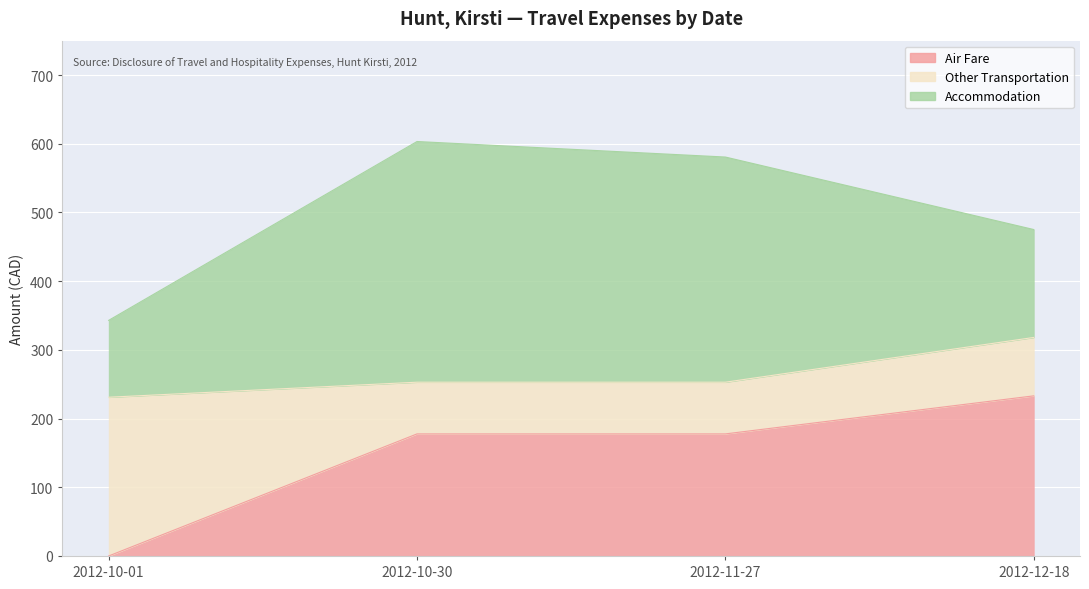

Reading right to left, what are all the values shown in this chart?

Air Fare: 2012-12-18=233.1	2012-11-27=177.7	2012-10-30=177.7	2012-10-01=0.0
Other Transportation: 2012-12-18=85.0	2012-11-27=75.2	2012-10-30=75.2	2012-10-01=231.0
Accommodation: 2012-12-18=157.1	2012-11-27=327.7	2012-10-30=350.3	2012-10-01=111.9